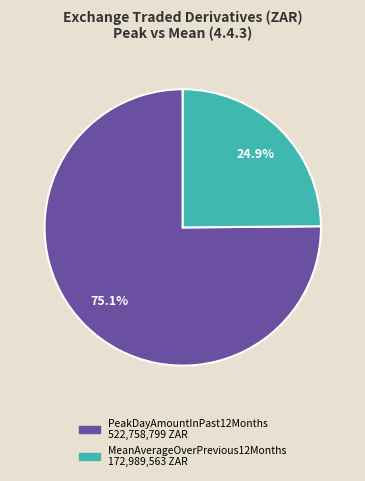

Is there a majority slice in this chart?

Yes